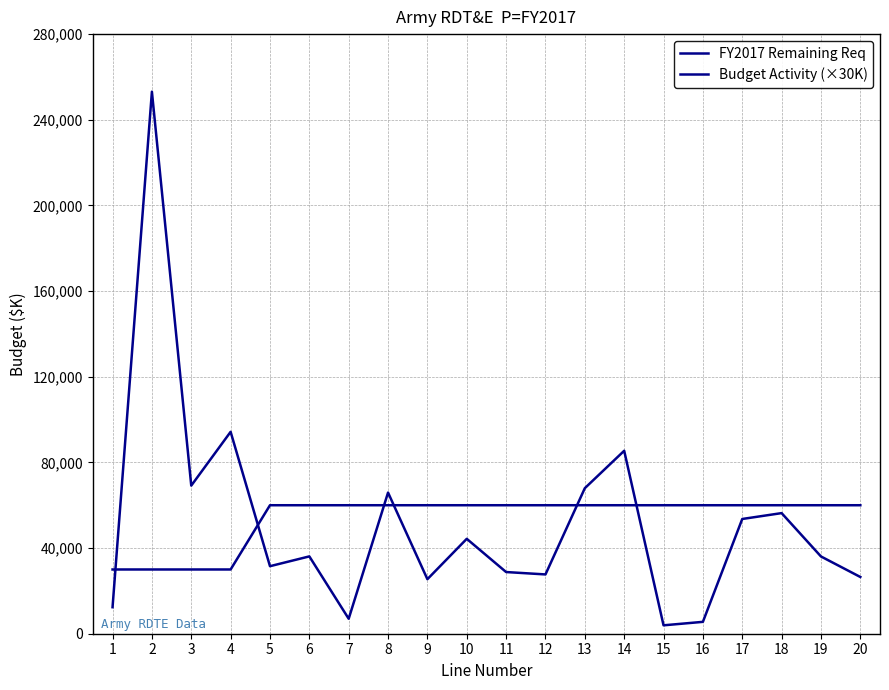

The FY2017 Remaining Req series shows 6995 at 7. True or false?

True